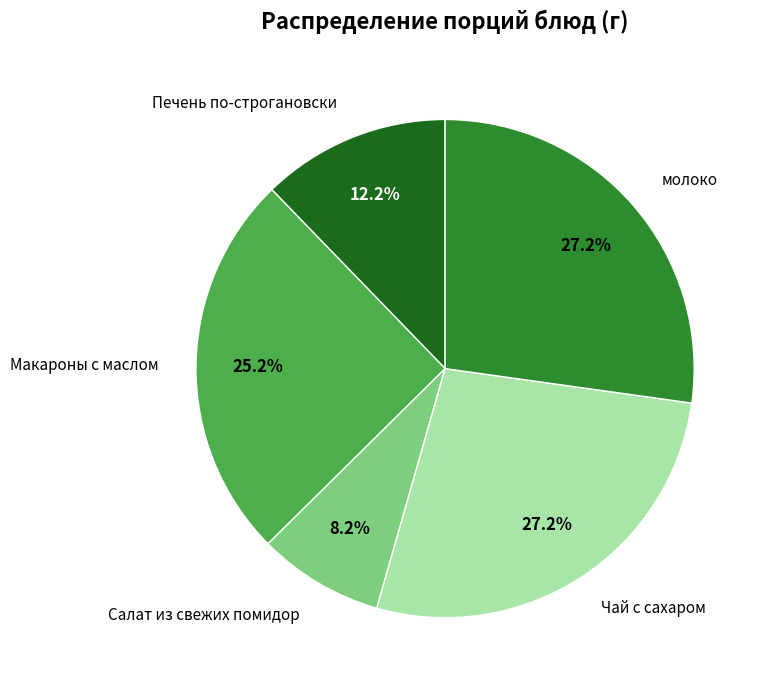

Which category has the smallest portion of the pie?

Салат из свежих помидор